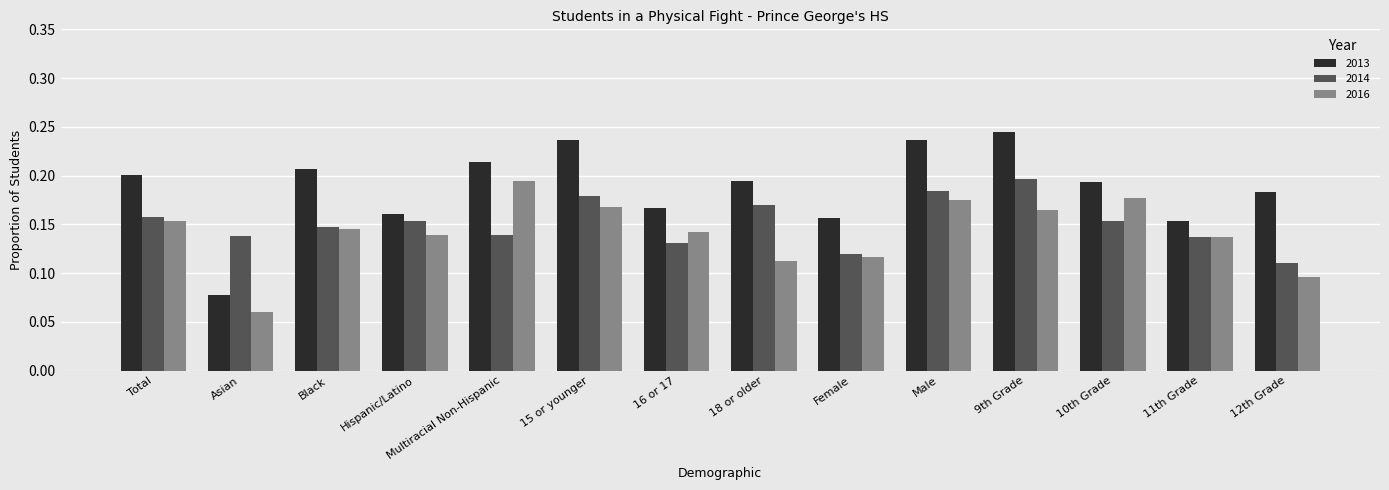

At Total, list the series in order from smallest to largest.

2016, 2014, 2013